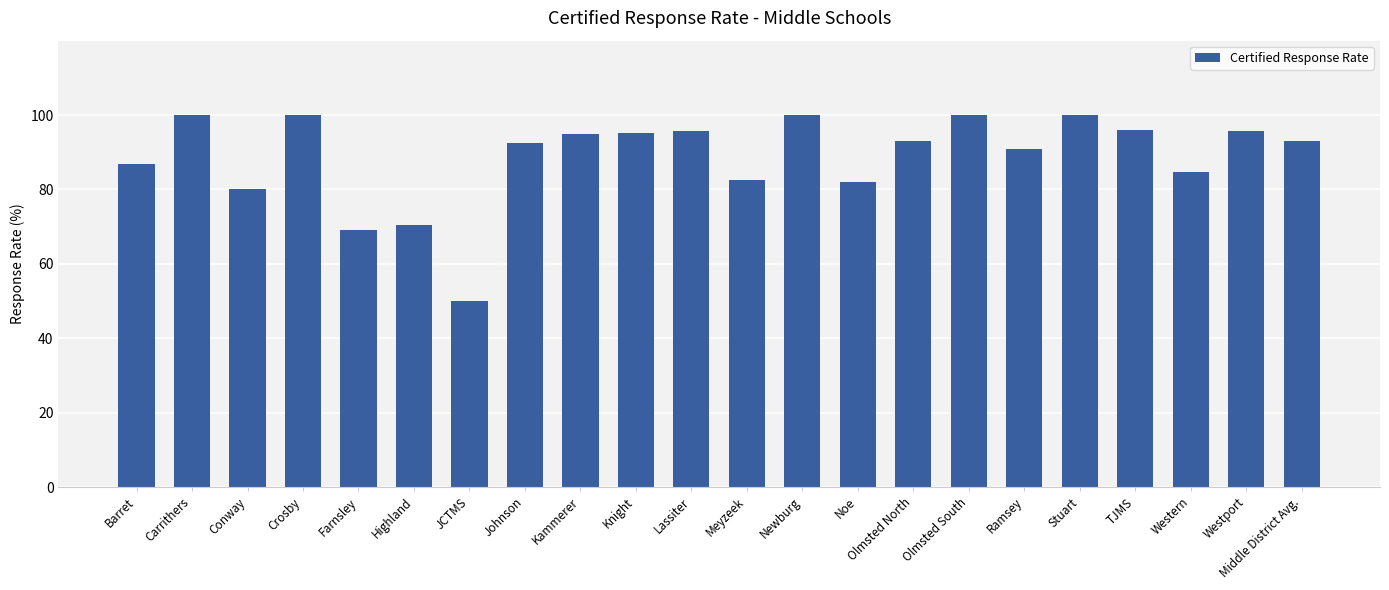

What is the difference between the values at Stuart and Conway?

20.0